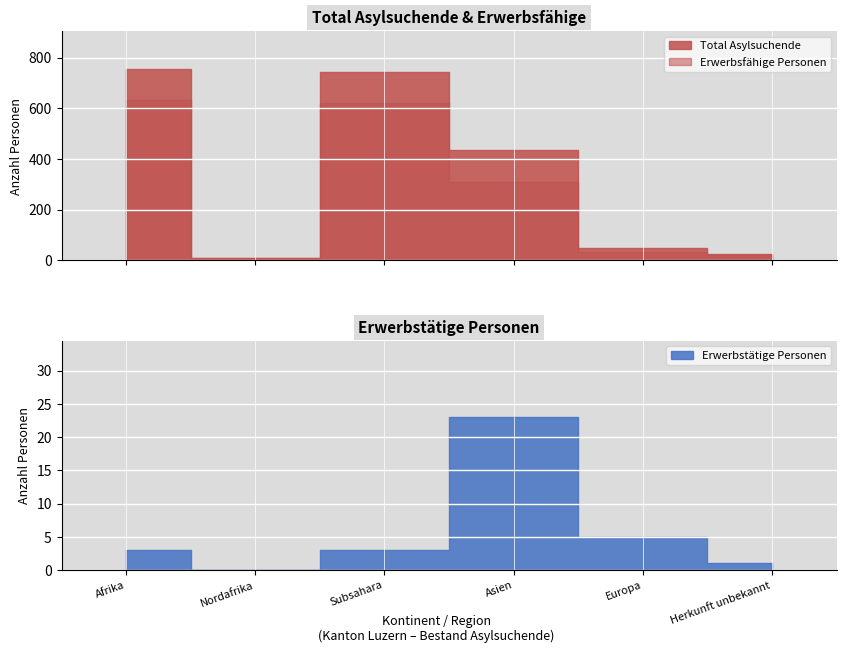

How many distinct data groups are displayed?

3